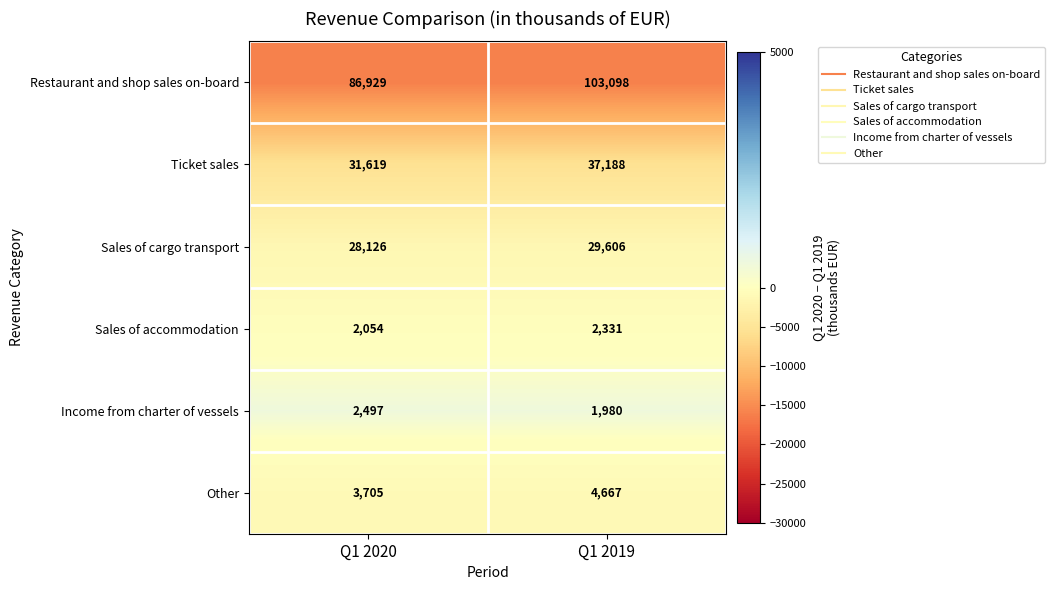

Rank the series at Q1 2020 from lowest to highest value.

Sales of accommodation, Income from charter of vessels, Other, Sales of cargo transport, Ticket sales, Restaurant and shop sales on-board